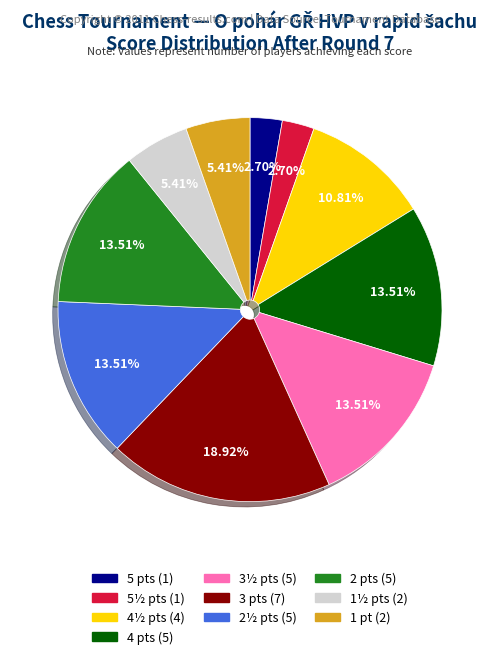

Does any single category account for the majority?

No